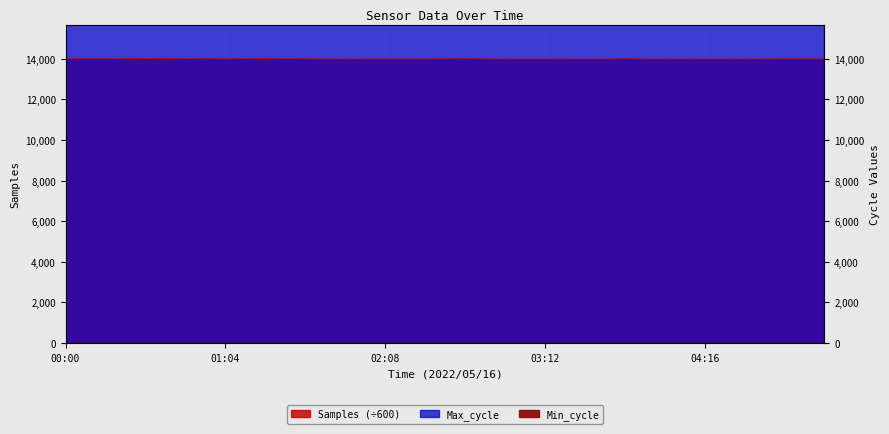

Which series changed the most between 00:16 and 03:12?

Max_cycle